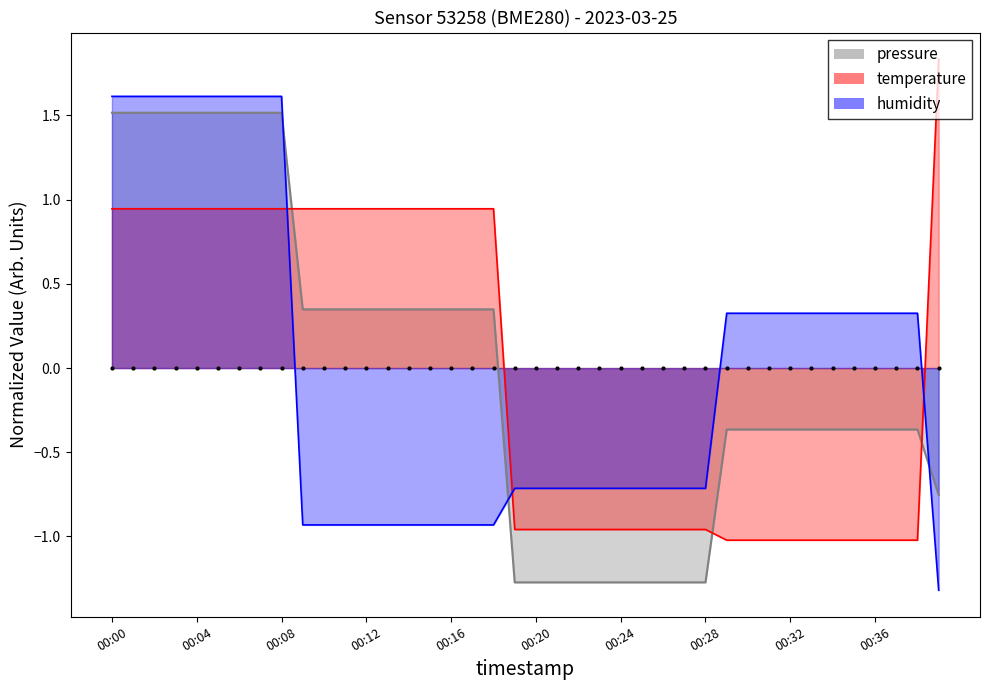

Rank the series by their maximum value, from lowest to highest.

pressure, humidity, temperature